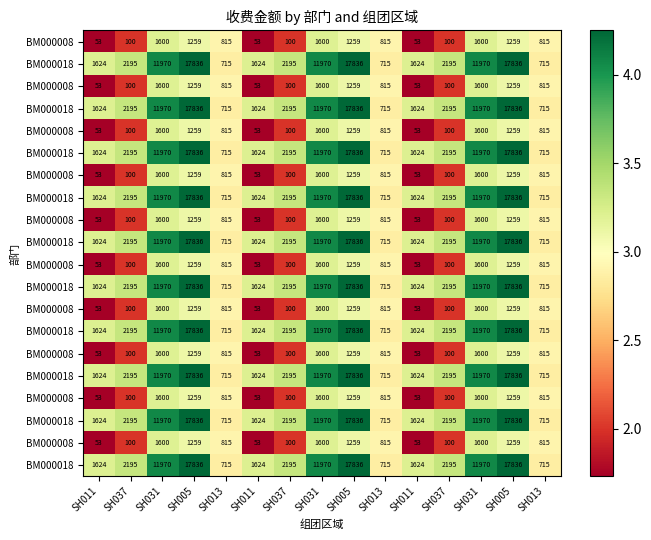

What is the spread (max minus min) of values at SH011?

1.5